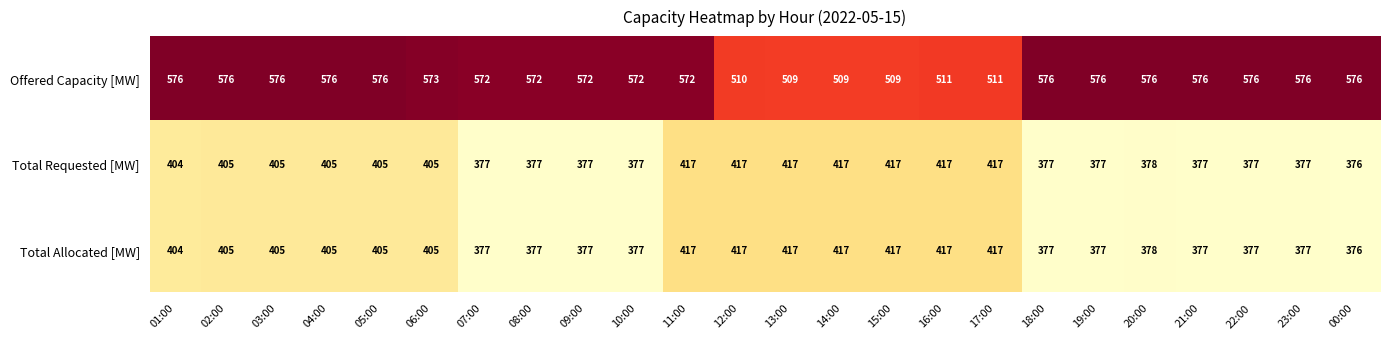

The Offered Capacity [MW] series shows 576 at 20:00. True or false?

True